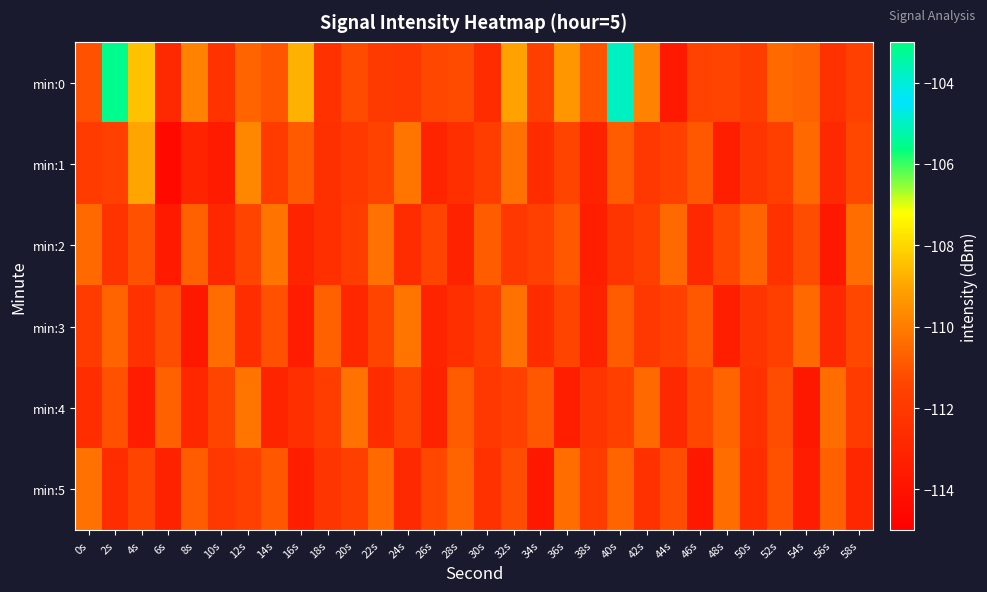

Between 56s and 58s, which series saw the biggest shift?

min:2